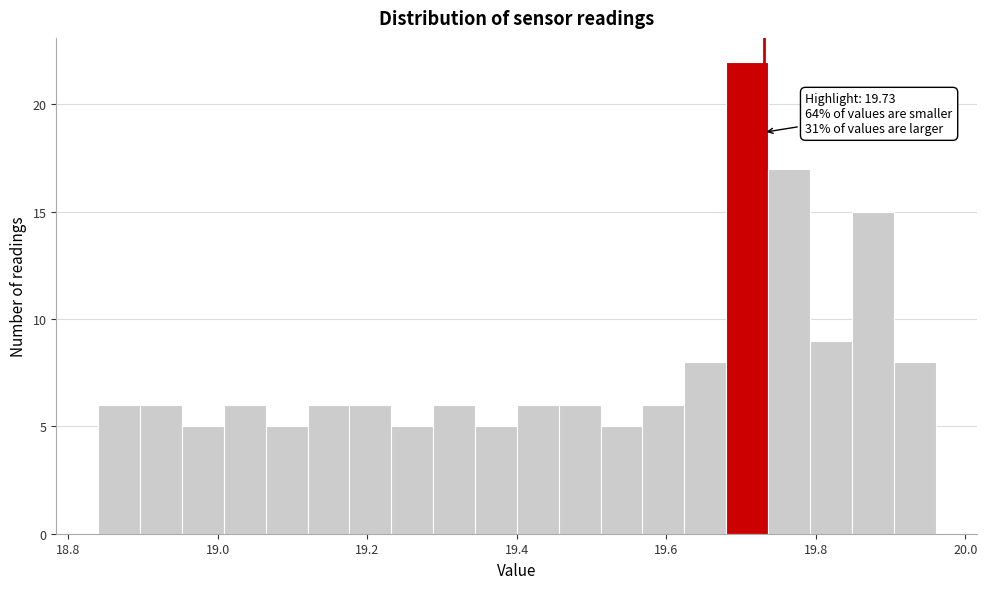

Read against the x-axis, roughly where is the centre of the tallest bar?

19.70